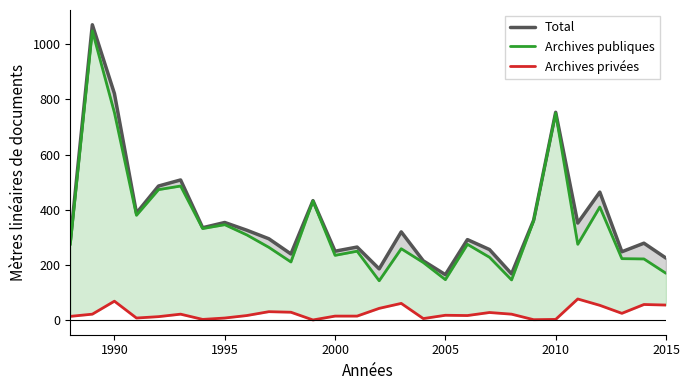

True or false: Archives publiques and Archives privées intersect in this chart.

False